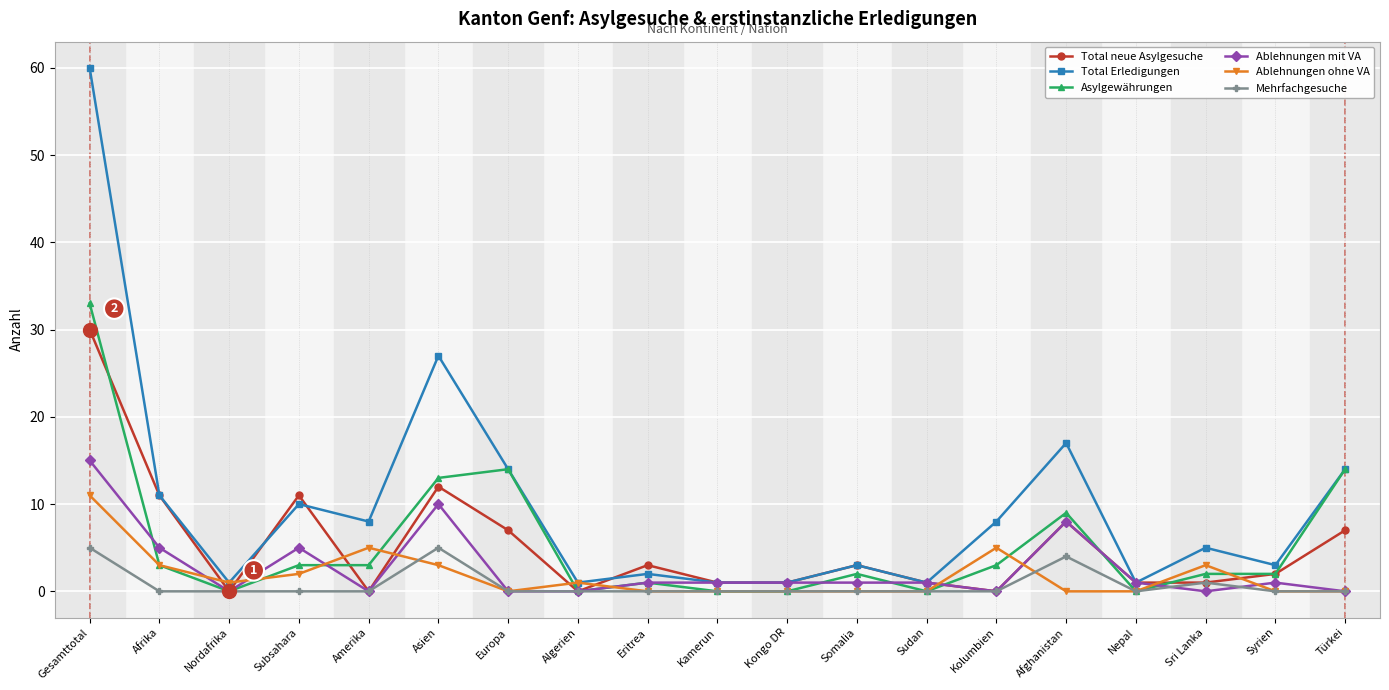

Between Amerika and Europa, which series saw the biggest shift?

Asylgewährungen